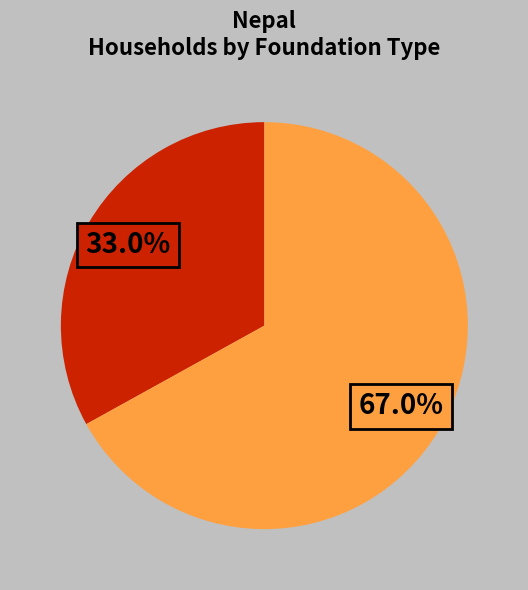

Is there any slice that represents more than half of the pie?

Yes